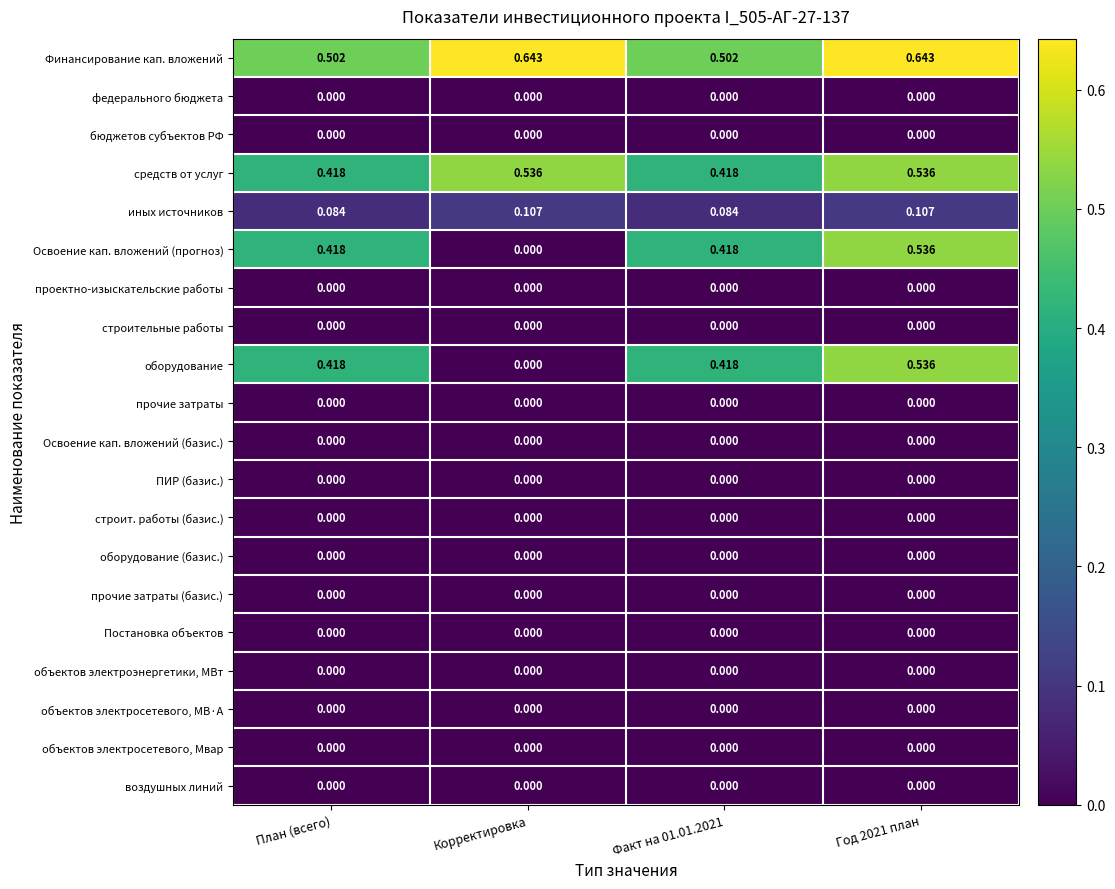

At how many categories does at least one series exceed 0?

4